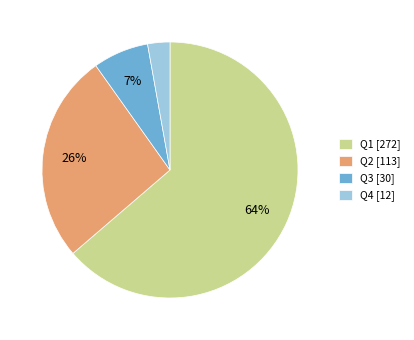

Combined, do Q1 [272] and Q3 [30] account for over 50%?

Yes